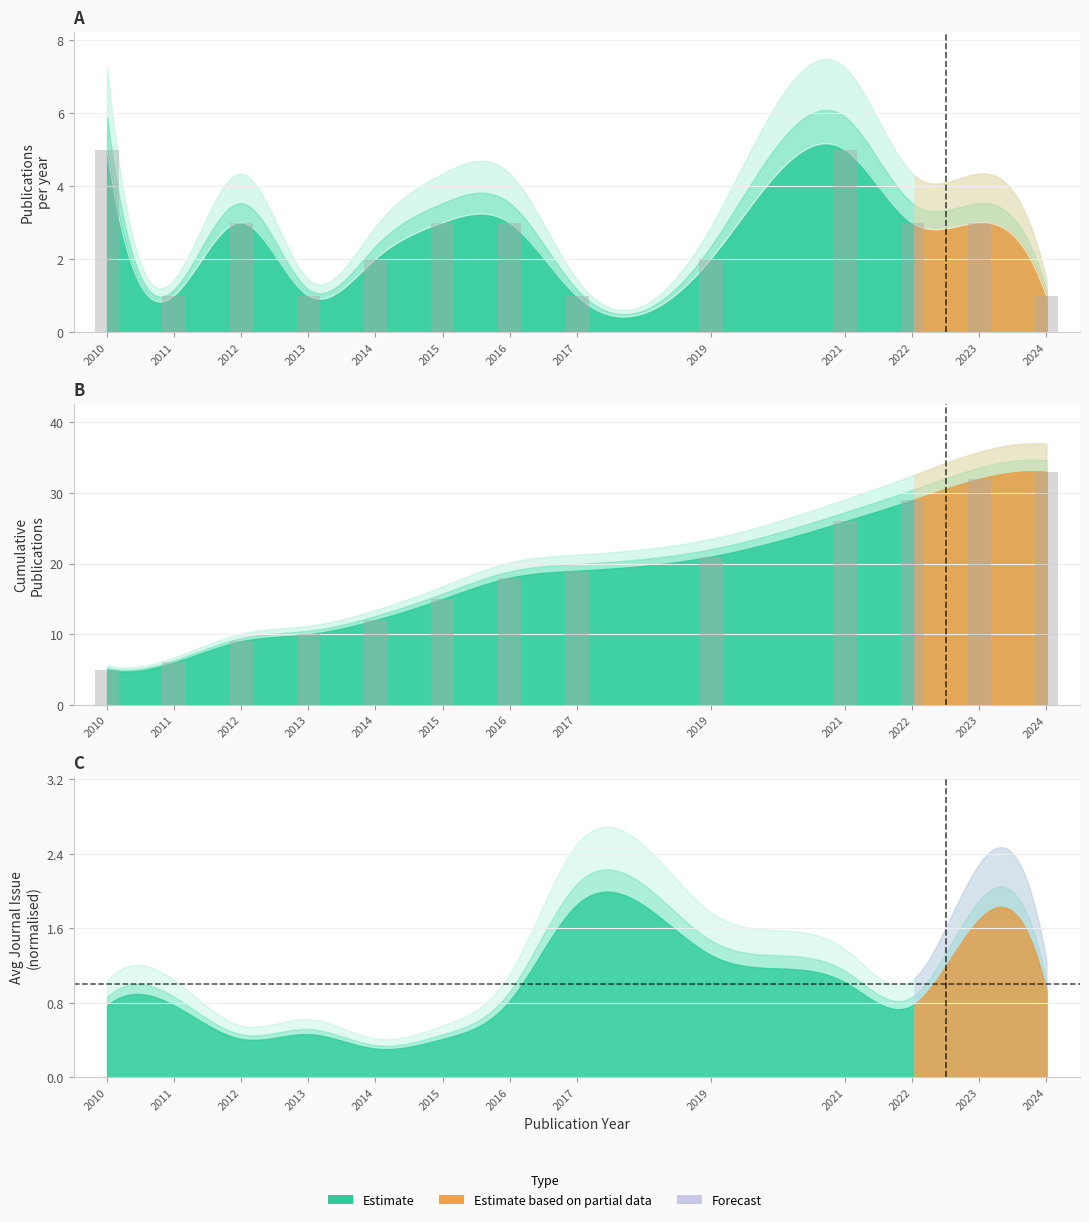

Which series has the largest range (max minus min)?

Cumulative Publications